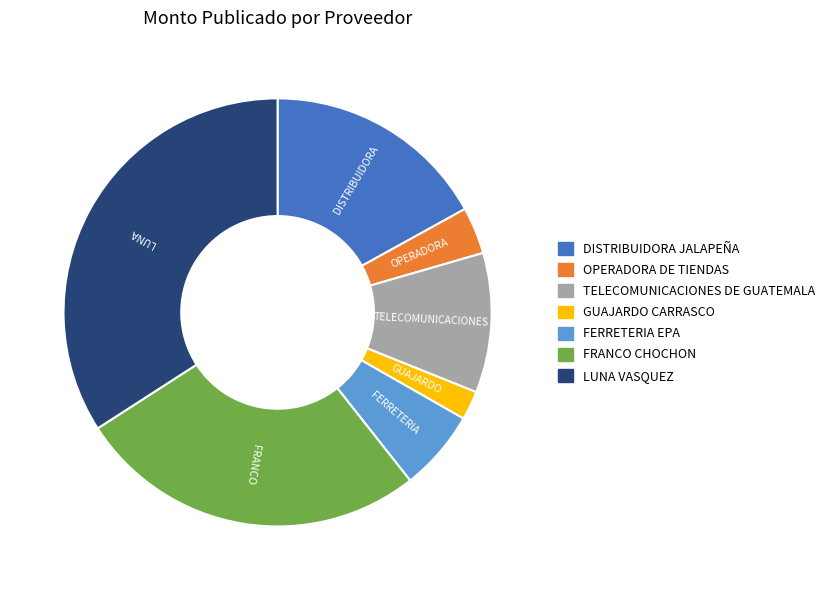

Approximately how many times larger is the value at TELECOMUNICACIONES DE GUATEMALA compared to DISTRIBUIDORA JALAPEÑA?

0.6